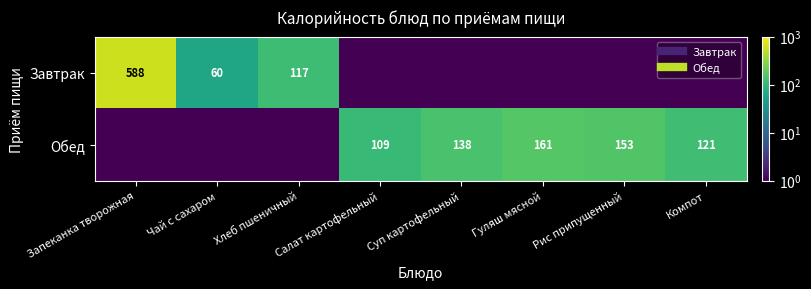

Read the Обед value at Салат картофельный.

109.0